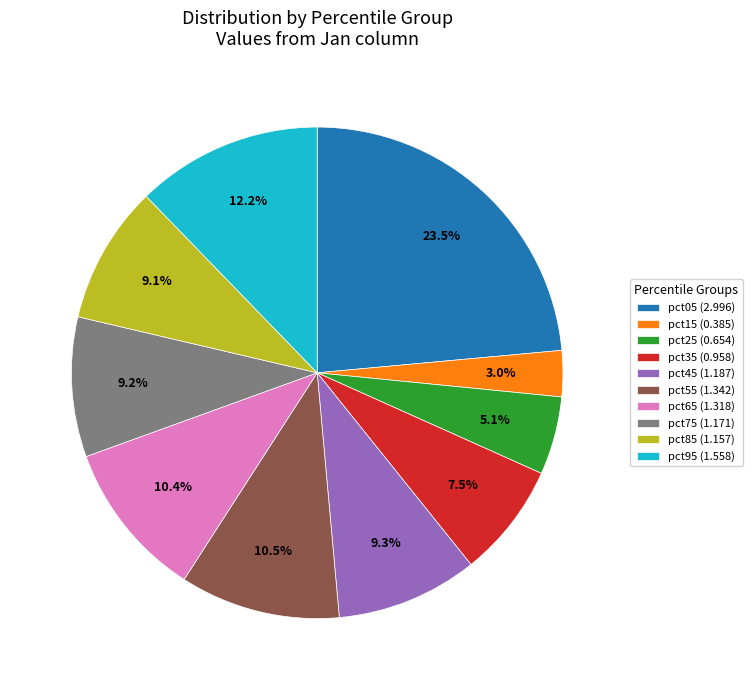

What percentage is the pct75 slice, to the nearest percent?

9%